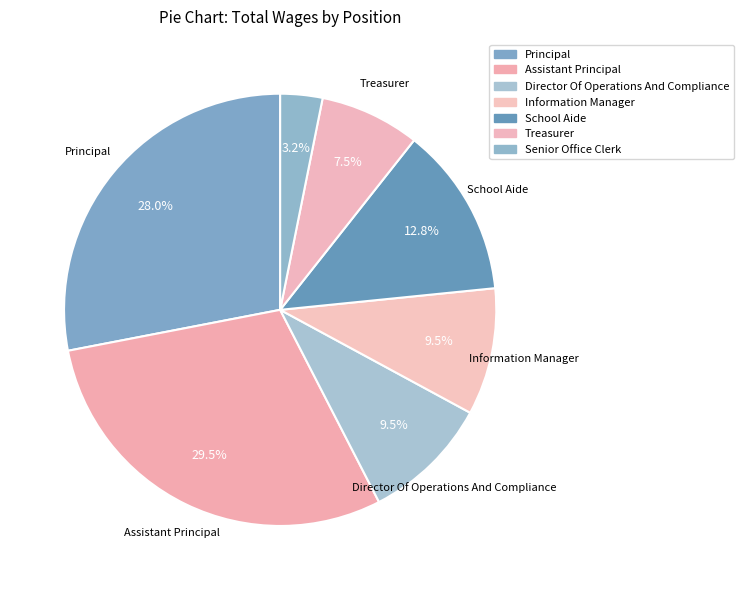

How many segments does this pie chart have?

7